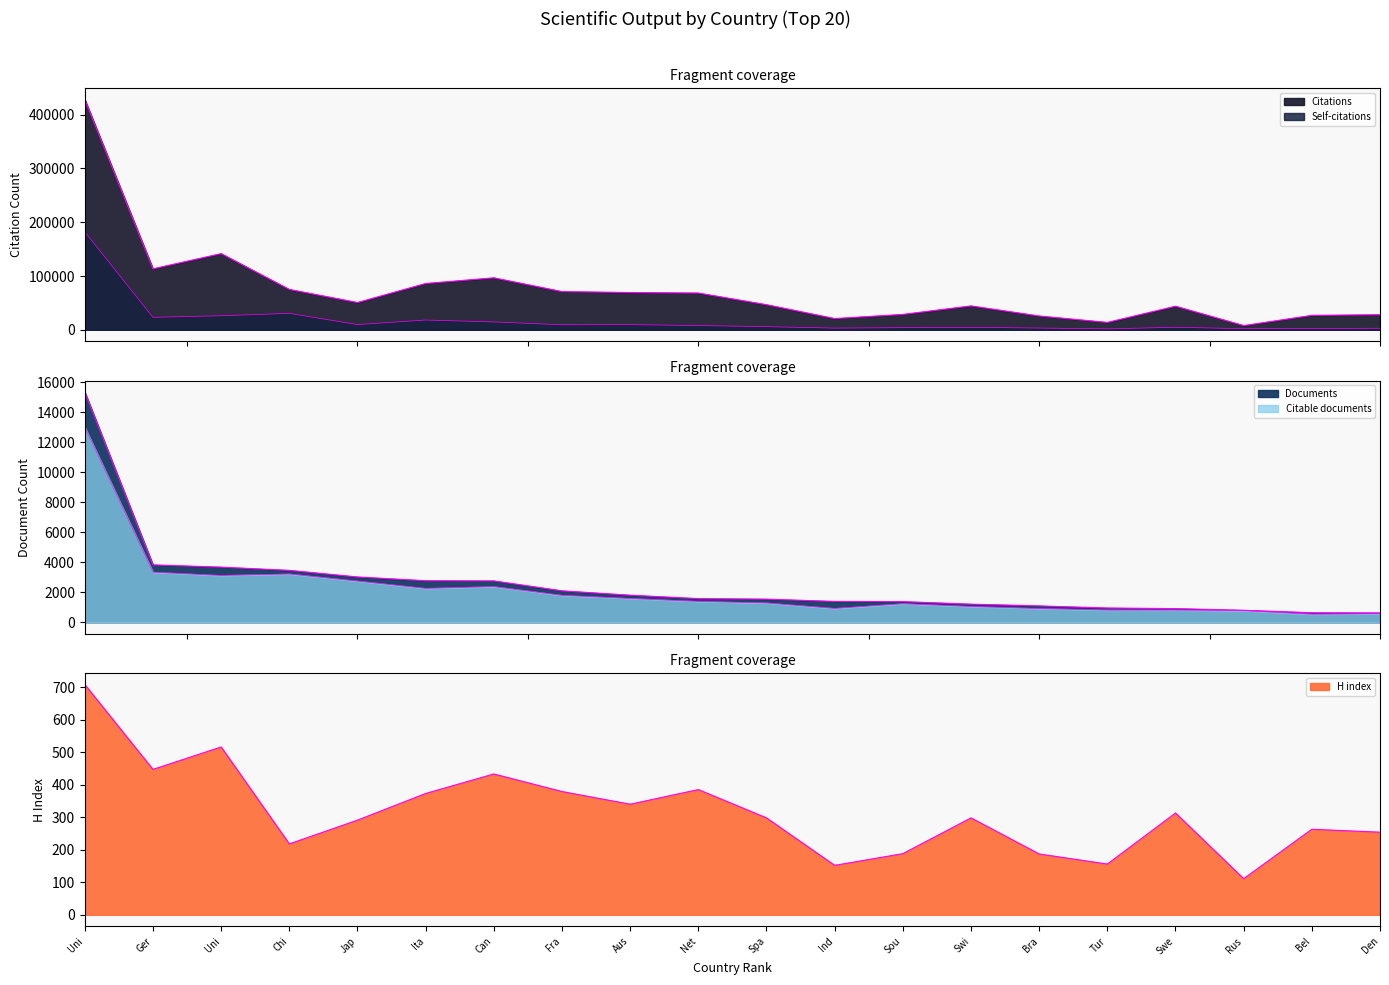

True or false: Documents and Self-citations intersect in this chart.

False